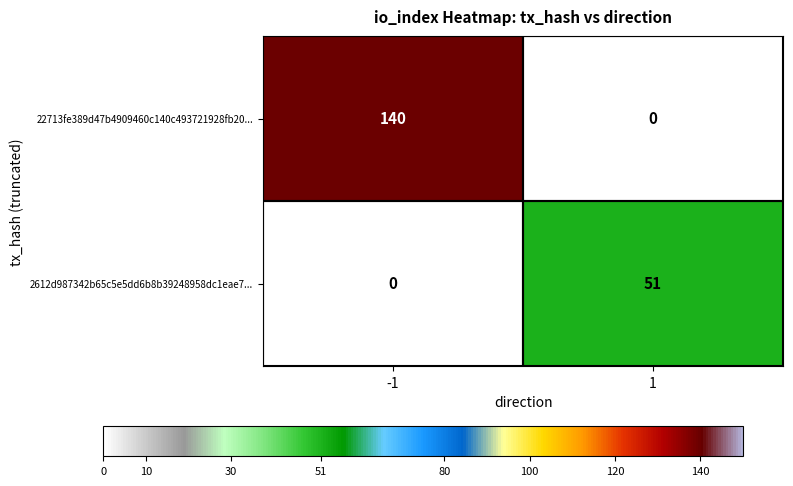

What is the spread (max minus min) of values at 1?

51